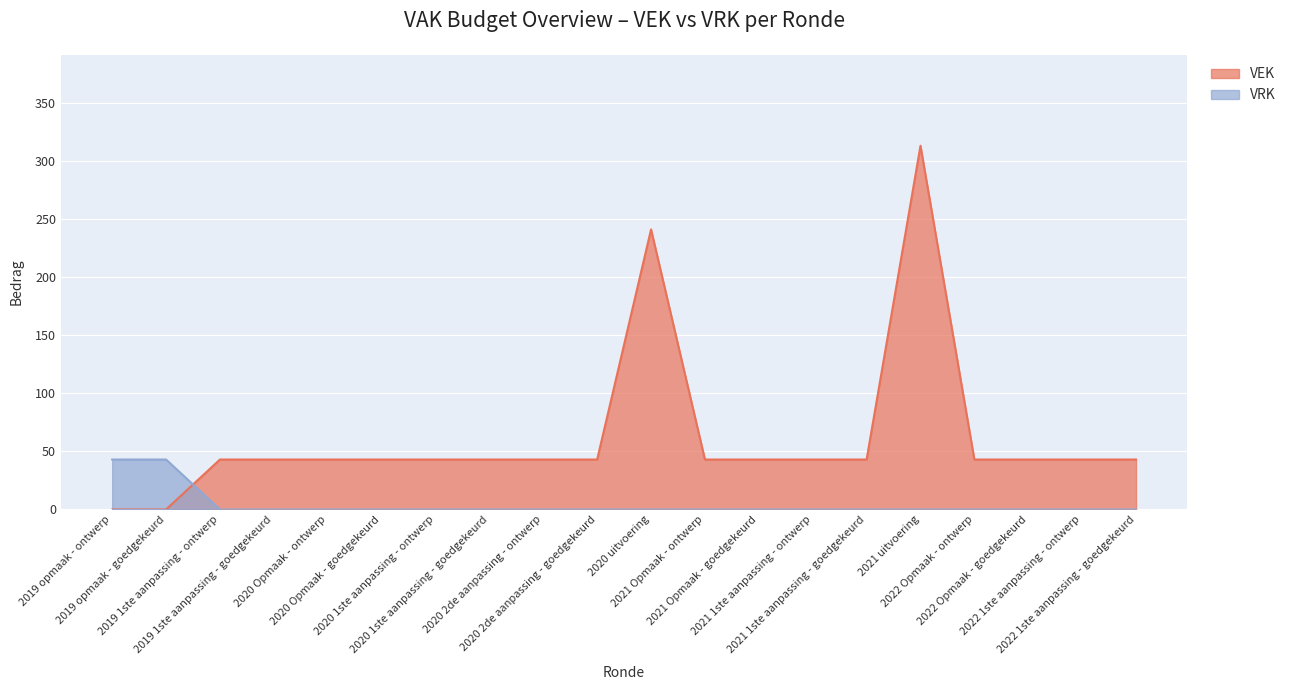

List the labels in order of VEK value, smallest first.

2019 opmaak - ontwerp, 2019 opmaak - goedgekeurd, 2019 1ste aanpassing - ontwerp, 2019 1ste aanpassing - goedgekeurd, 2020 Opmaak - ontwerp, 2020 Opmaak - goedgekeurd, 2020 1ste aanpassing - ontwerp, 2020 1ste aanpassing - goedgekeurd, 2020 2de aanpassing - ontwerp, 2020 2de aanpassing - goedgekeurd, 2021 Opmaak - ontwerp, 2021 Opmaak - goedgekeurd, 2021 1ste aanpassing - ontwerp, 2021 1ste aanpassing - goedgekeurd, 2022 Opmaak - ontwerp, 2022 Opmaak - goedgekeurd, 2022 1ste aanpassing - ontwerp, 2022 1ste aanpassing - goedgekeurd, 2020 uitvoering, 2021 uitvoering